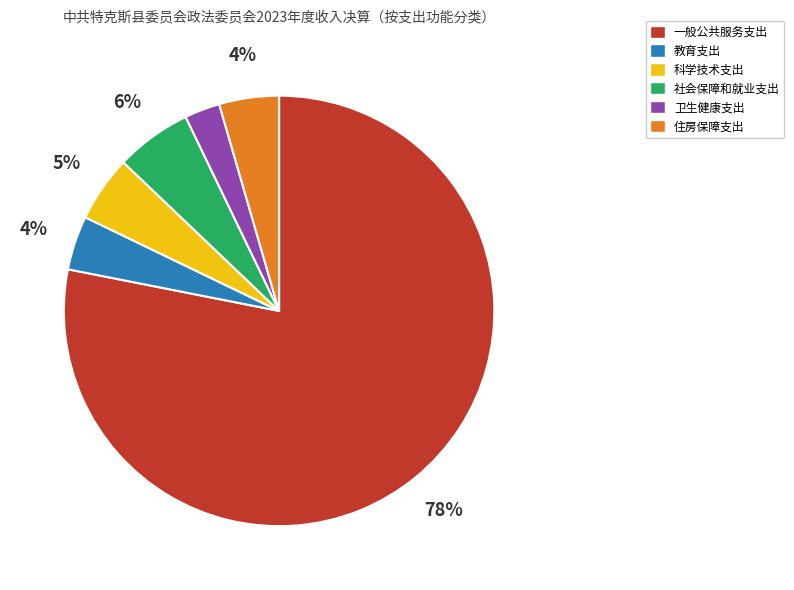

Which has a higher value, 一般公共服务支出 or 社会保障和就业支出?

一般公共服务支出